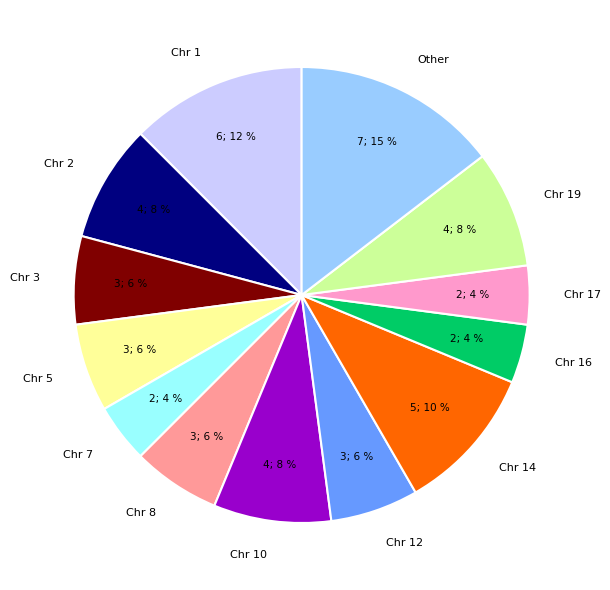

To the nearest percent, what percentage of the pie is Chr 3?

6%